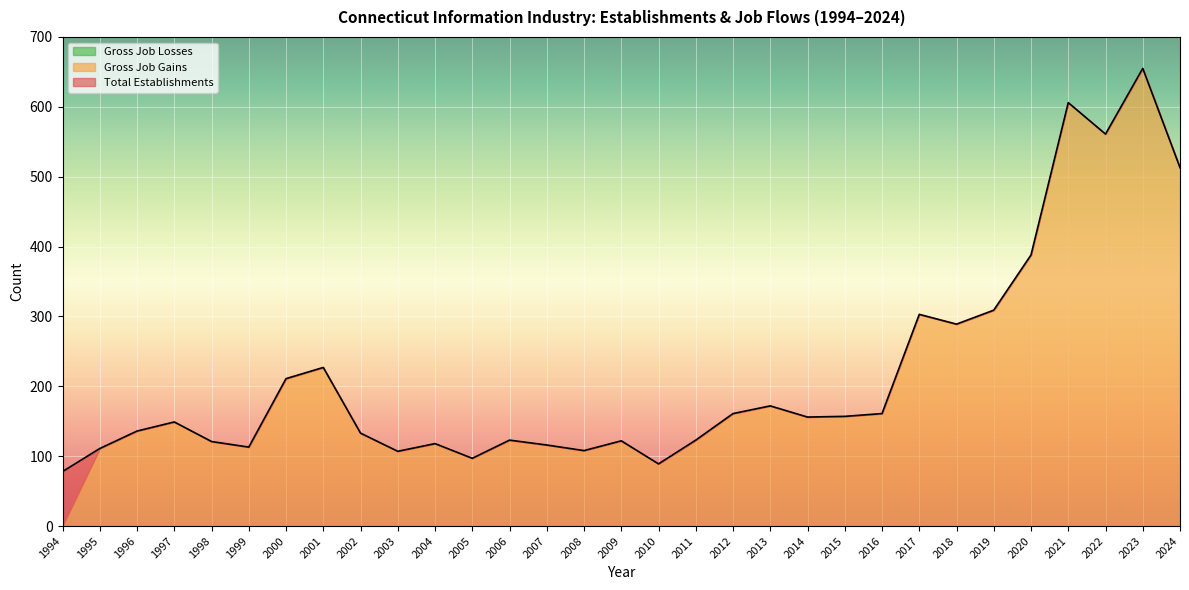

In Total Establishments, how many points are lower than both neighbors (excluding endpoints)?

8